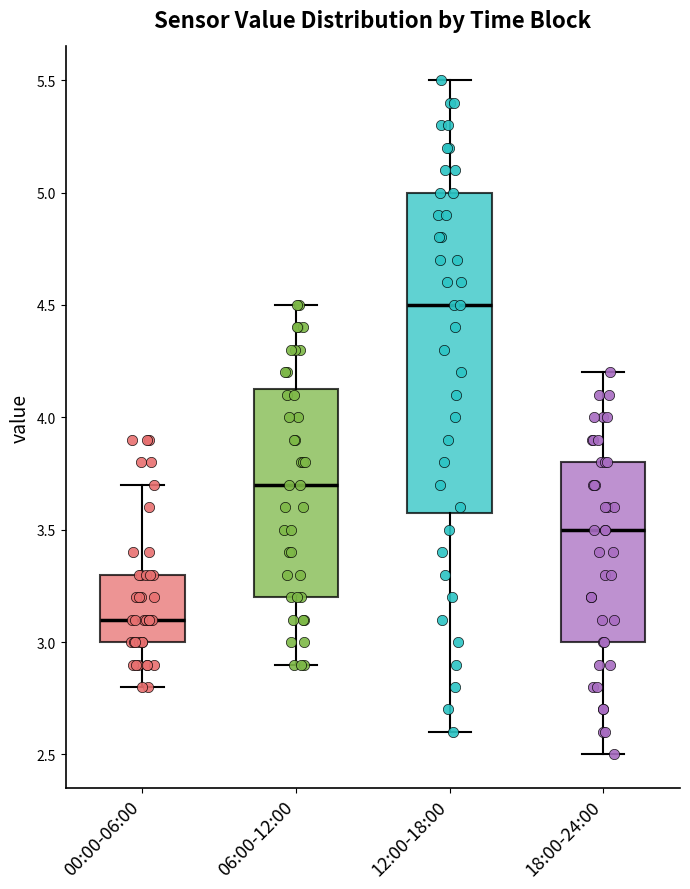

Which box's median line is the highest?

12:00-18:00